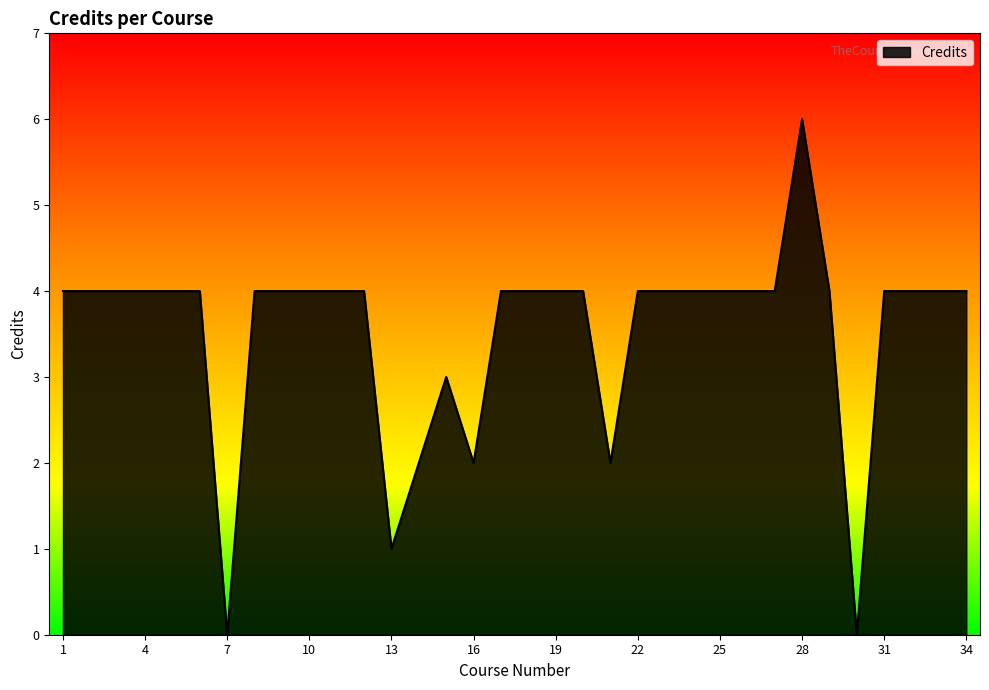

What is the maximum value shown in the chart?

6